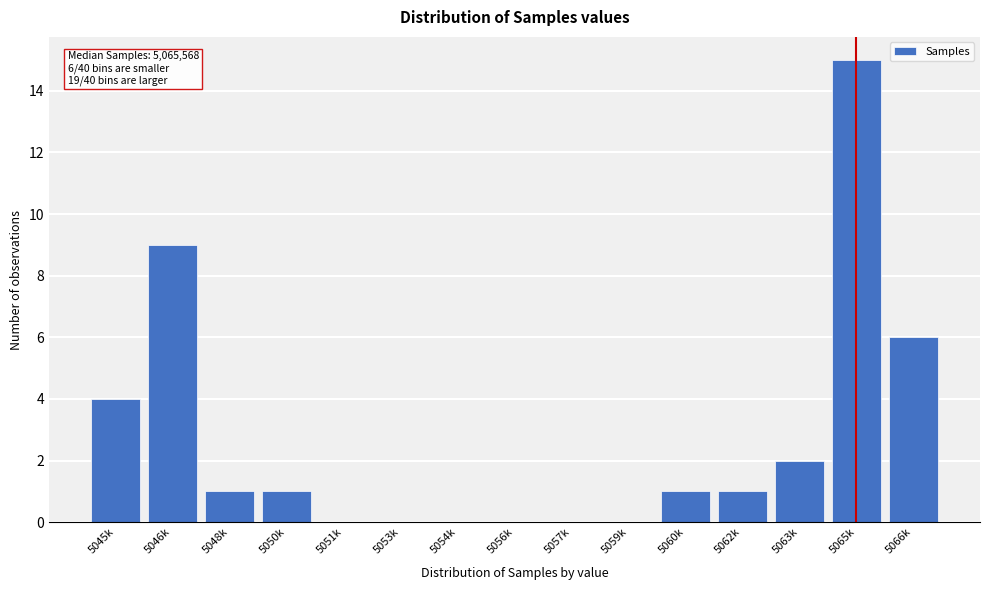

Reading left to right, list all the values displayed in this chart.

5045k=4	5046k=9	5048k=1	5050k=1	5051k=0	5053k=0	5054k=0	5056k=0	5057k=0	5059k=0	5060k=1	5062k=1	5063k=2	5065k=15	5066k=6